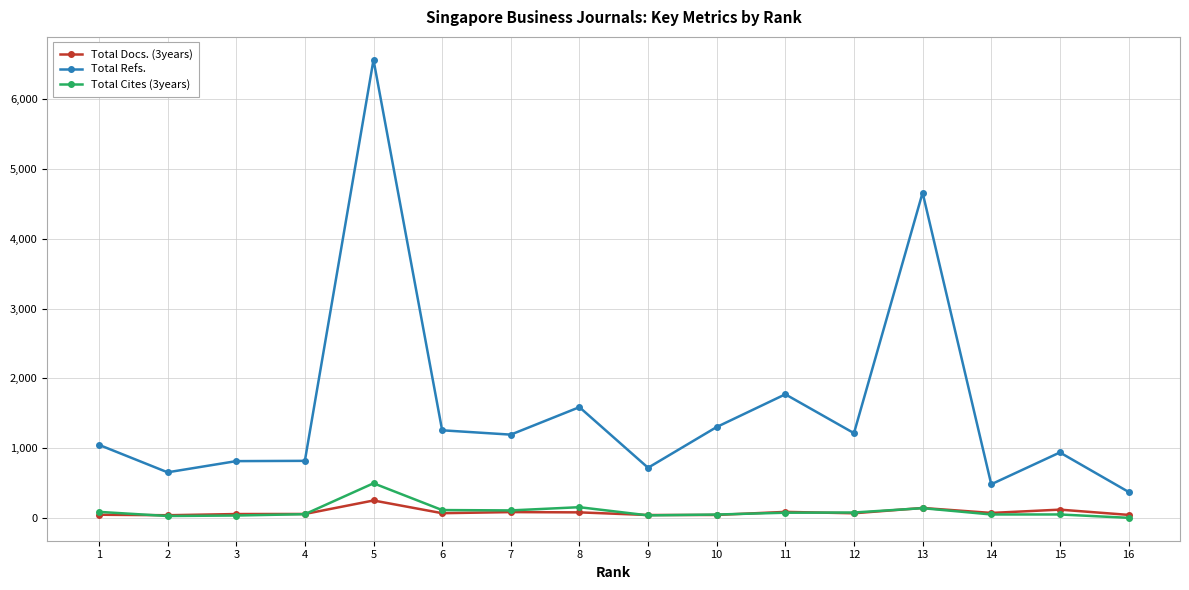

True or false: Total Refs. and Total Cites (3years) intersect in this chart.

False